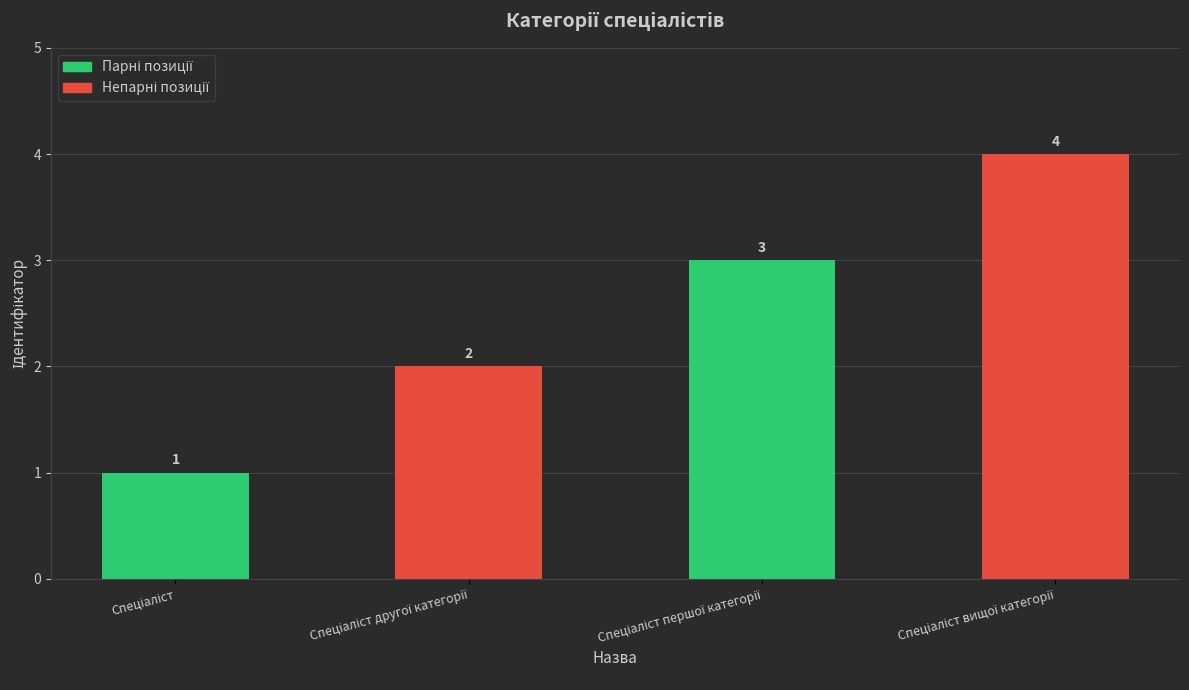

What is the value of the 1st bar from the left?

1